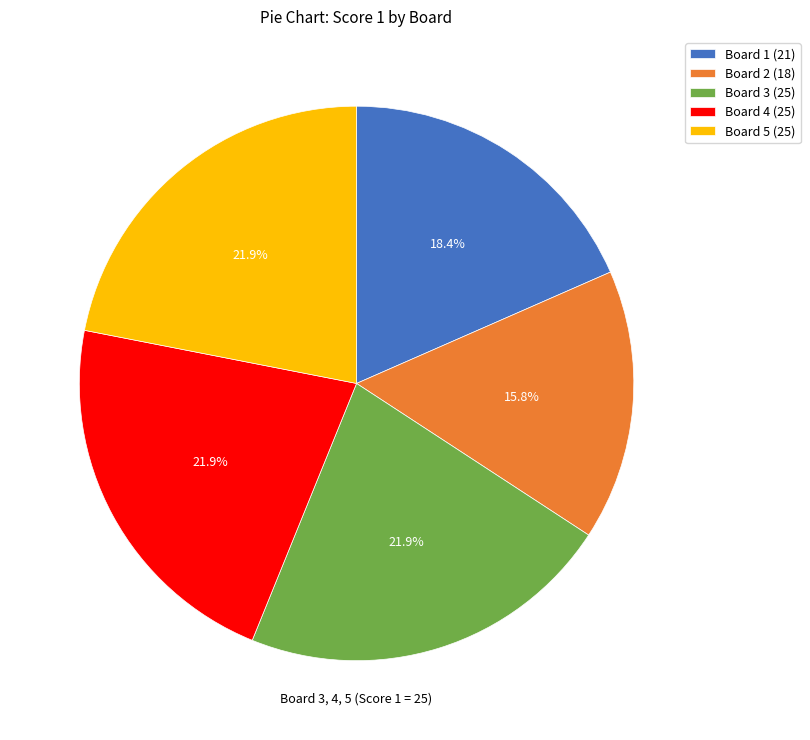

To the nearest percent, what portion does Board 5 represent?

22%